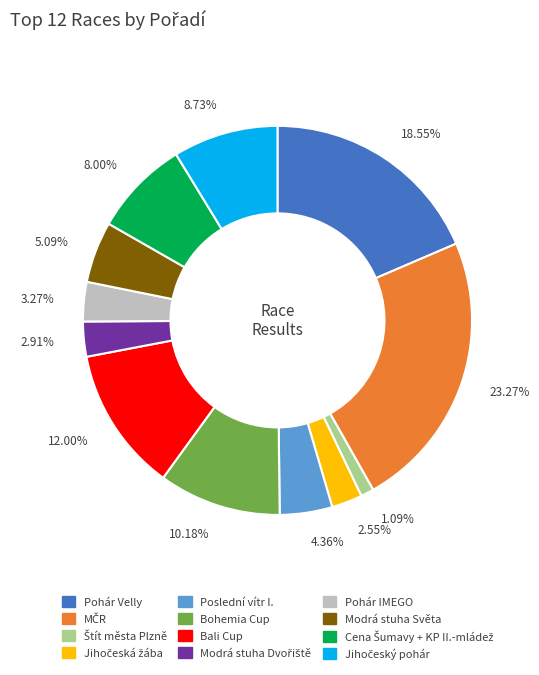

Count the number of slices in the pie.

12